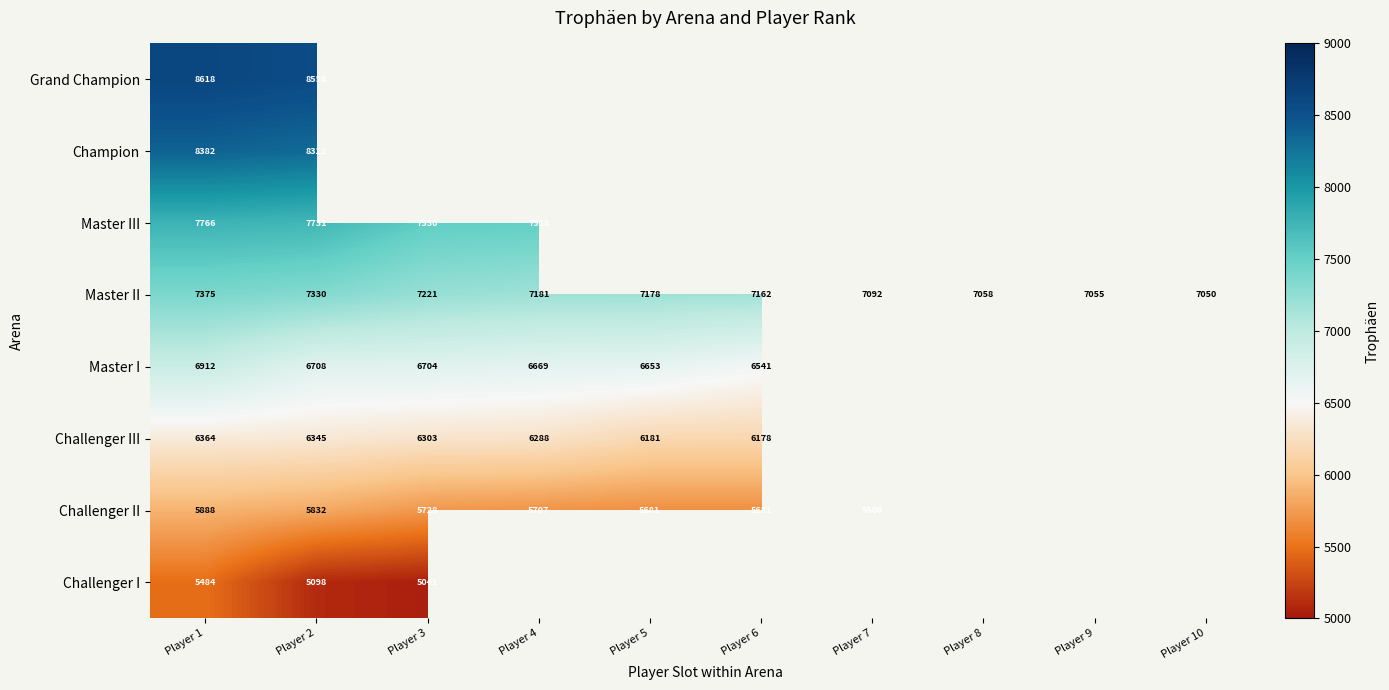

At which label does Master II first exceed 7178?

Player 1